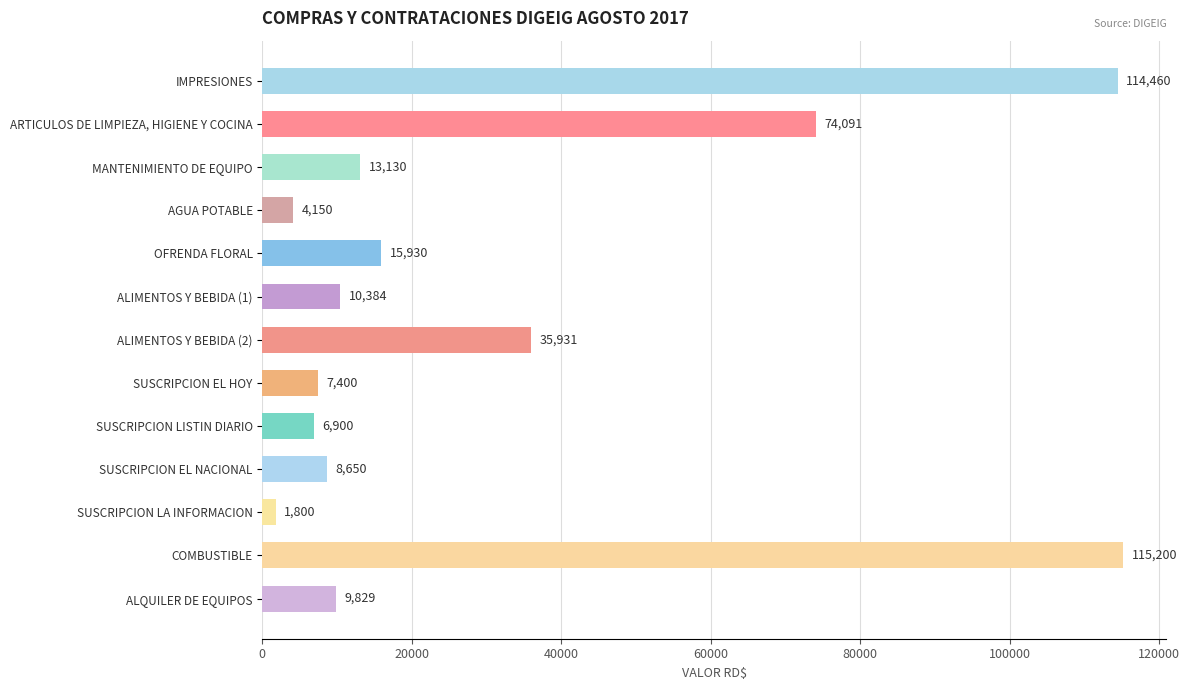

Rank the categories by value from lowest to highest.

SUSCRIPCION LA INFORMACION, AGUA POTABLE, SUSCRIPCION LISTIN DIARIO, SUSCRIPCION EL HOY, SUSCRIPCION EL NACIONAL, ALQUILER DE EQUIPOS, ALIMENTOS Y BEBIDA (1), MANTENIMIENTO DE EQUIPO, OFRENDA FLORAL, ALIMENTOS Y BEBIDA (2), ARTICULOS DE LIMPIEZA, HIGIENE Y COCINA, IMPRESIONES, COMBUSTIBLE